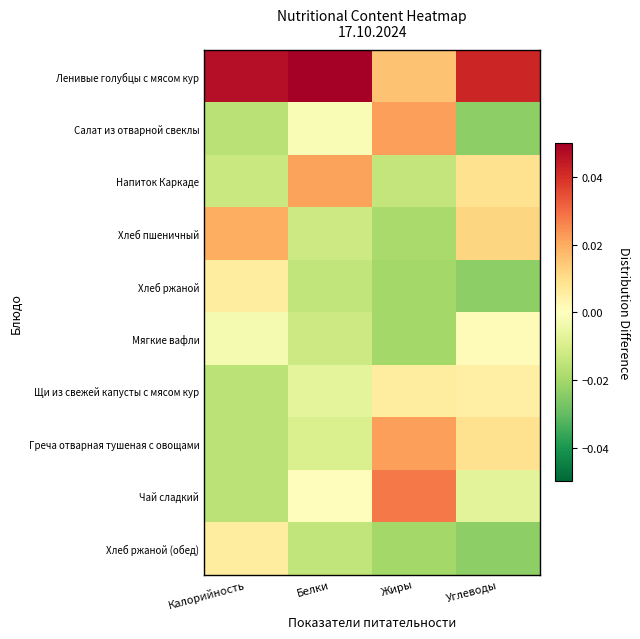

Which series has the widest spread of values?

Салат из отварной свеклы